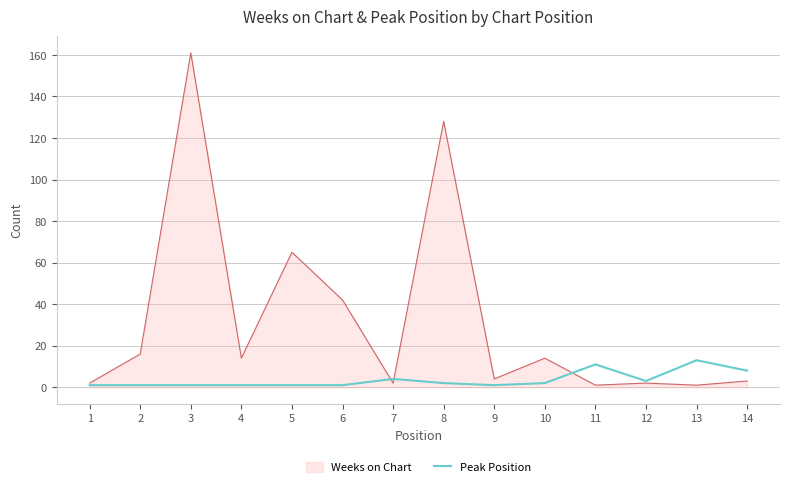

The Weeks on Chart series shows 23 at 4. True or false?

False